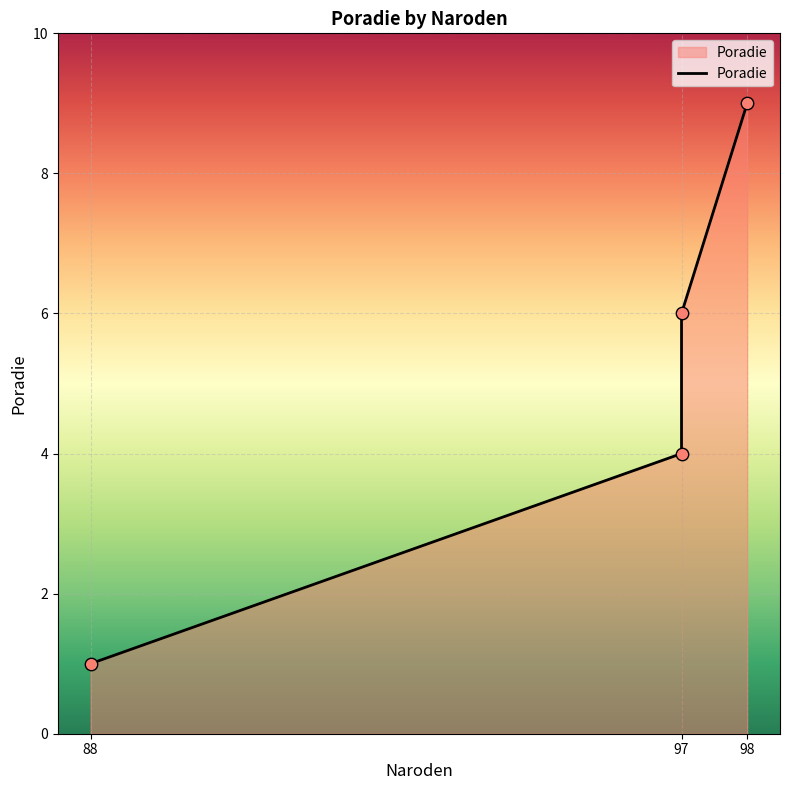

Approximately how many times larger is the value at 97 (Ďurica) compared to 97 (Babulík)?

1.5